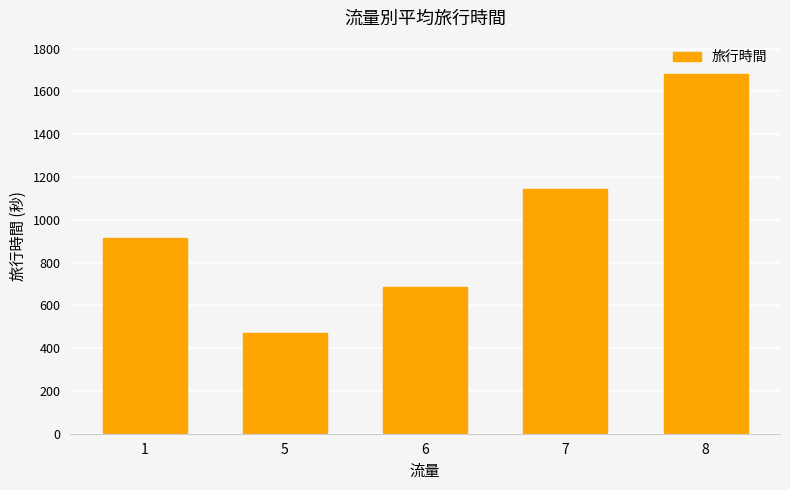

List the labels in order of value, largest first.

8, 7, 1, 6, 5